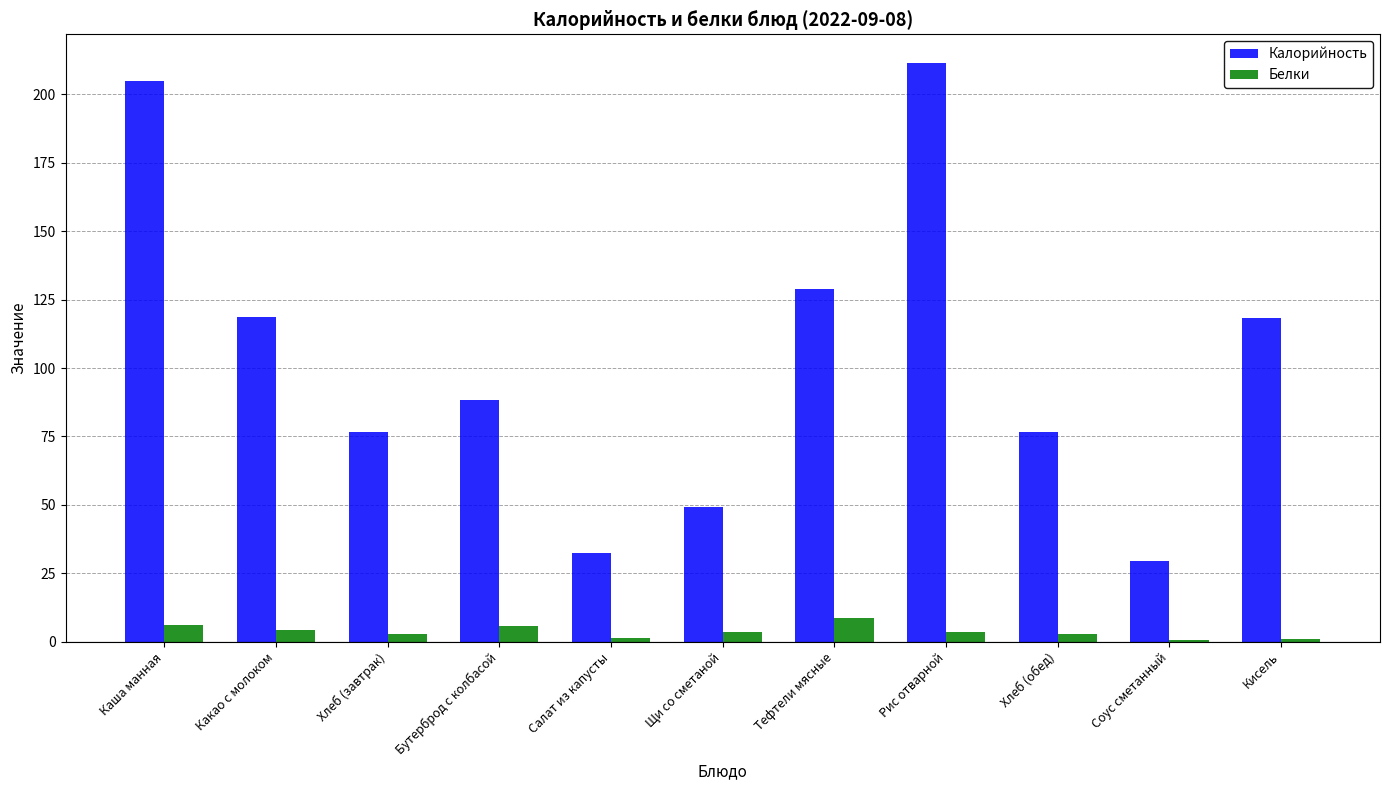

Which label corresponds to the largest value in the chart?

Рис отварной